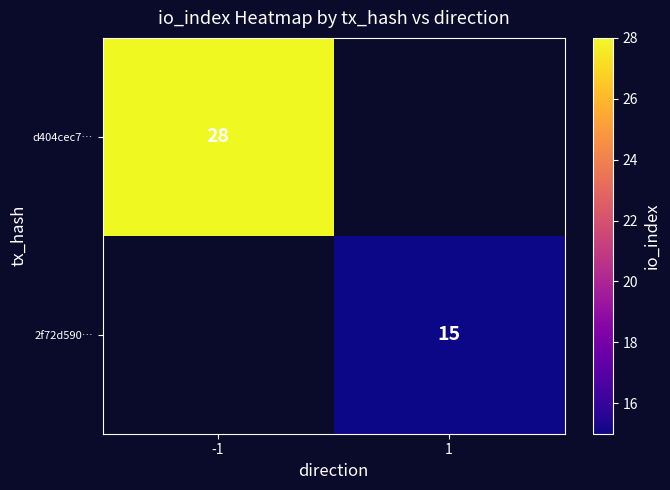

Is it true that 2f72d590… equals 15 at 1?

True